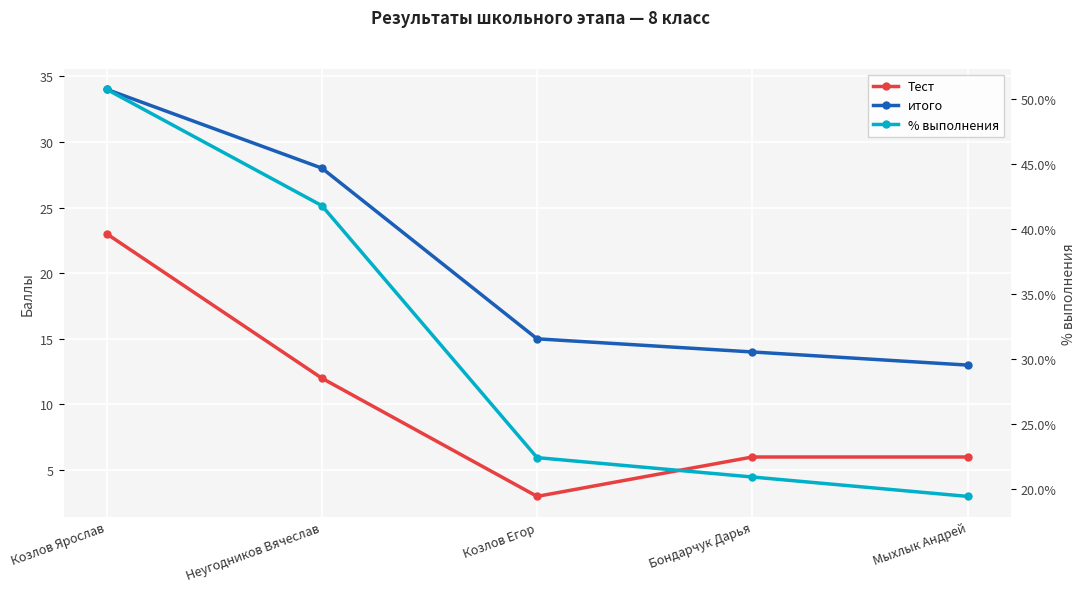

How many Тест values are between 6 and 12?

3